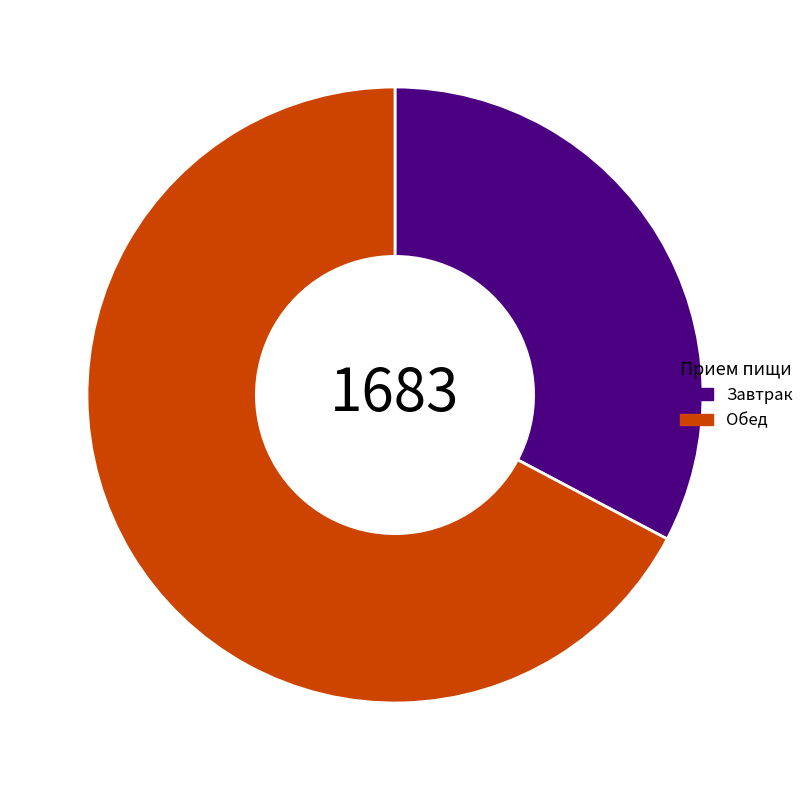

Is it true that Завтрак is 33% of the pie?

True